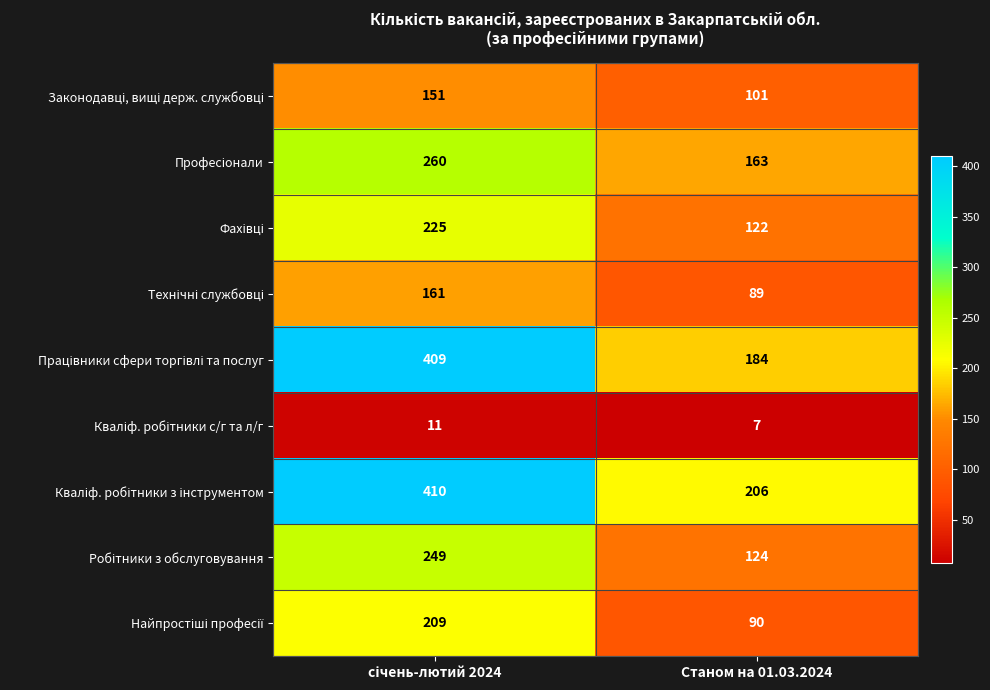

What is the spread (max minus min) of values at Станом на 01.03.2024?

199